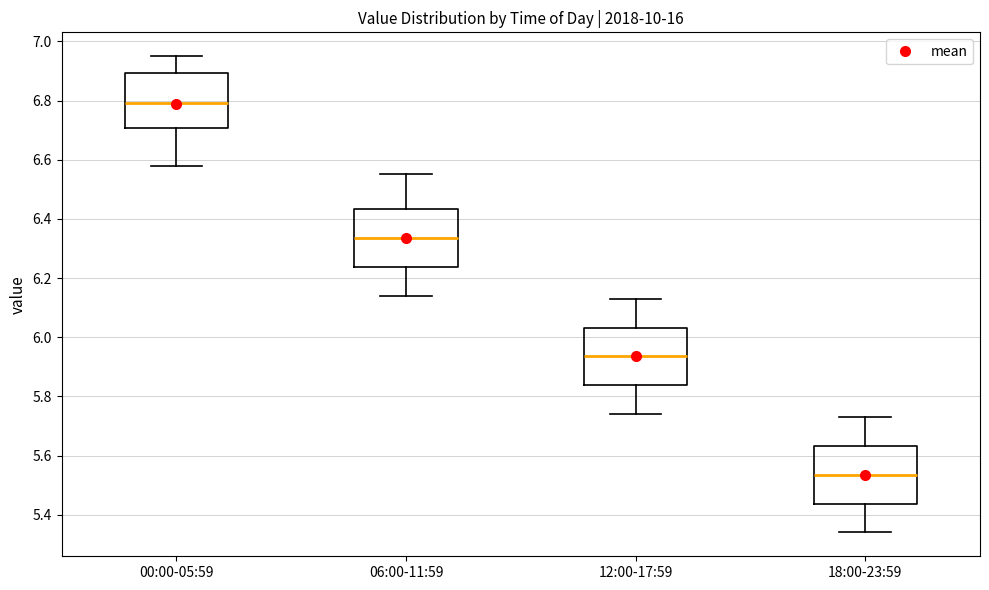

Where does the median line of the box for 12:00-17:59 sit on the y-axis? The values are not printed on the chart, so give them approximately, as read against the axis.

5.94